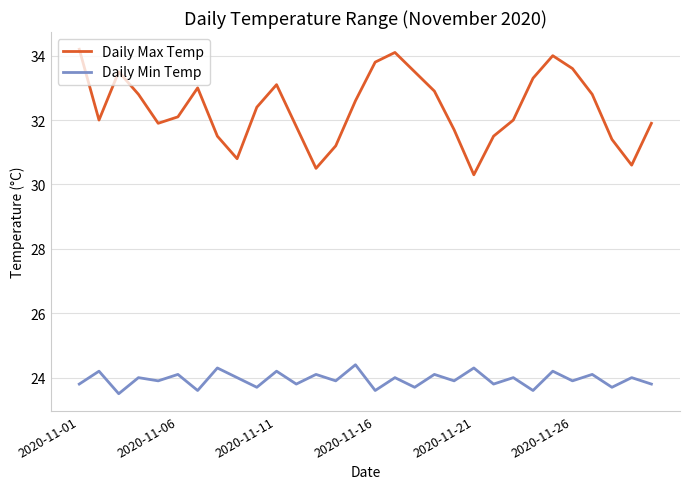

True or false: Daily Max Temp and Daily Min Temp intersect in this chart.

False